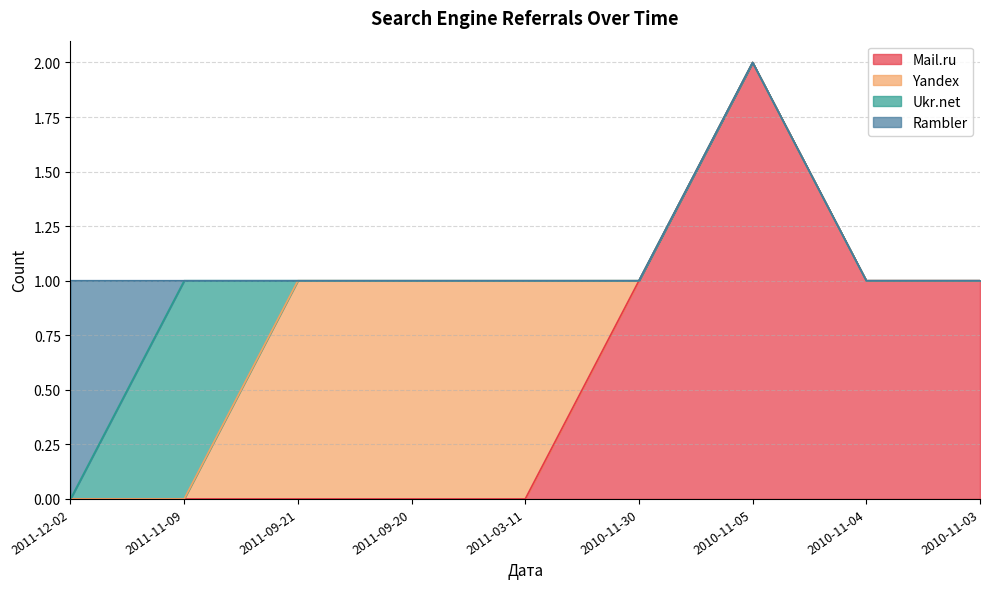

At how many categories does at least one series exceed 0?

9